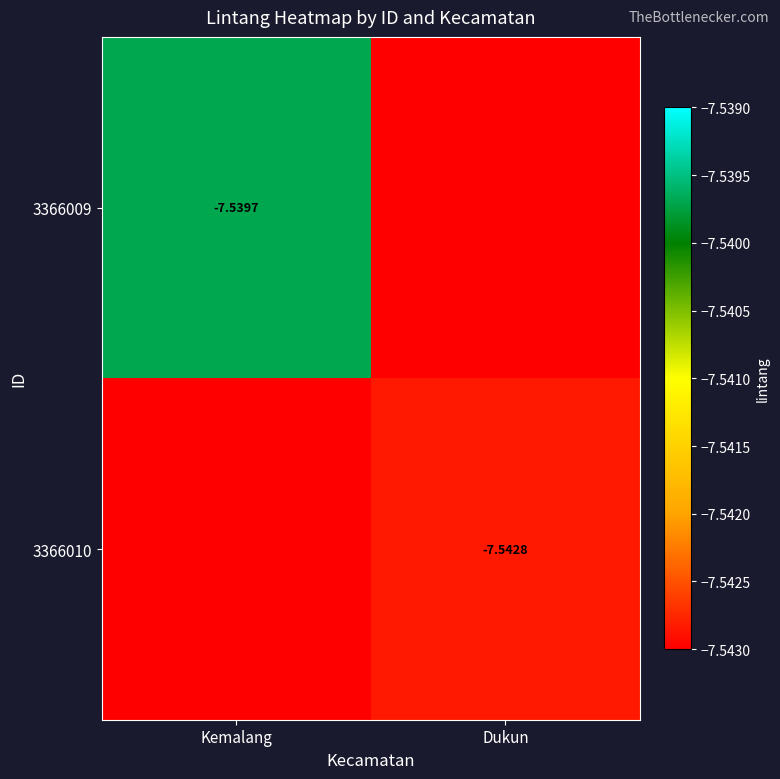

How many distinct data groups are displayed?

2